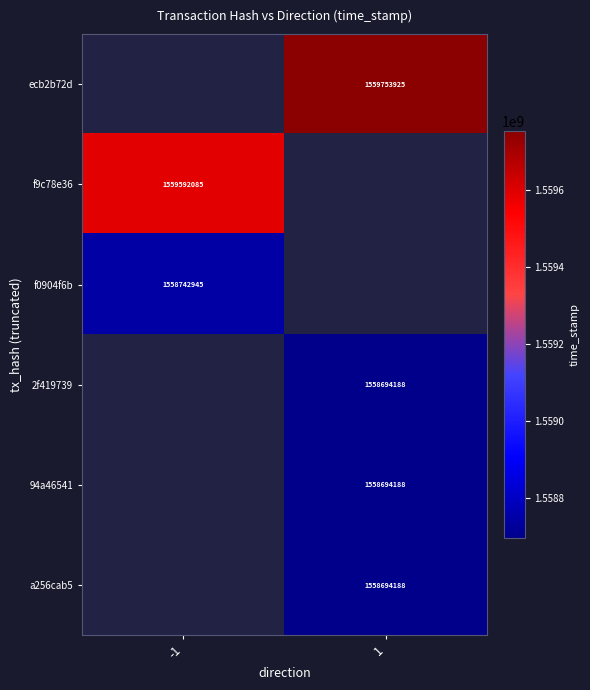

Is it true that a256cab5 equals 2229702555 at 1?

False